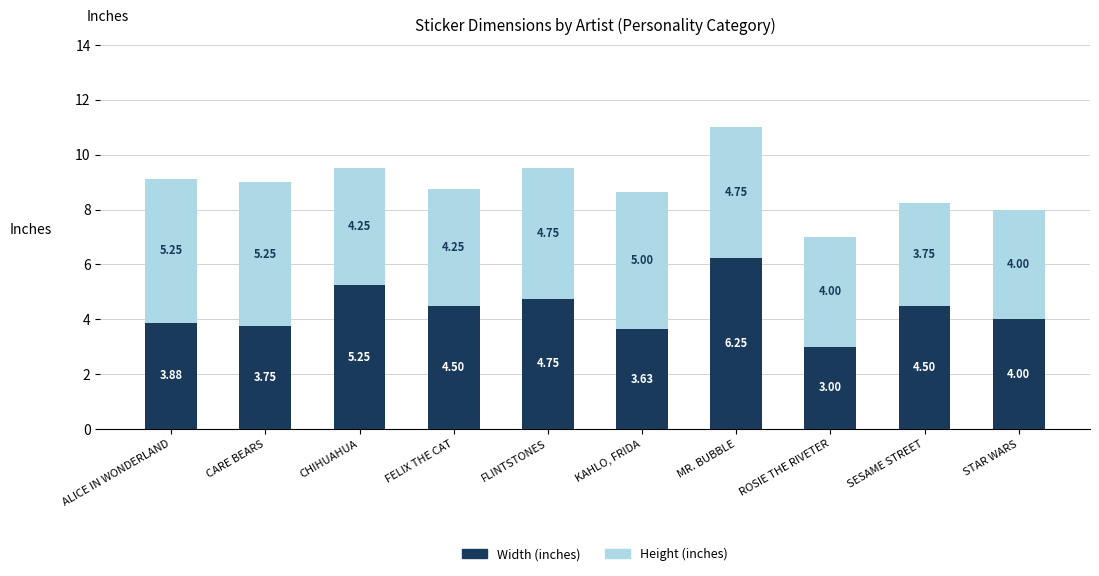

How many bars are there in total?

10